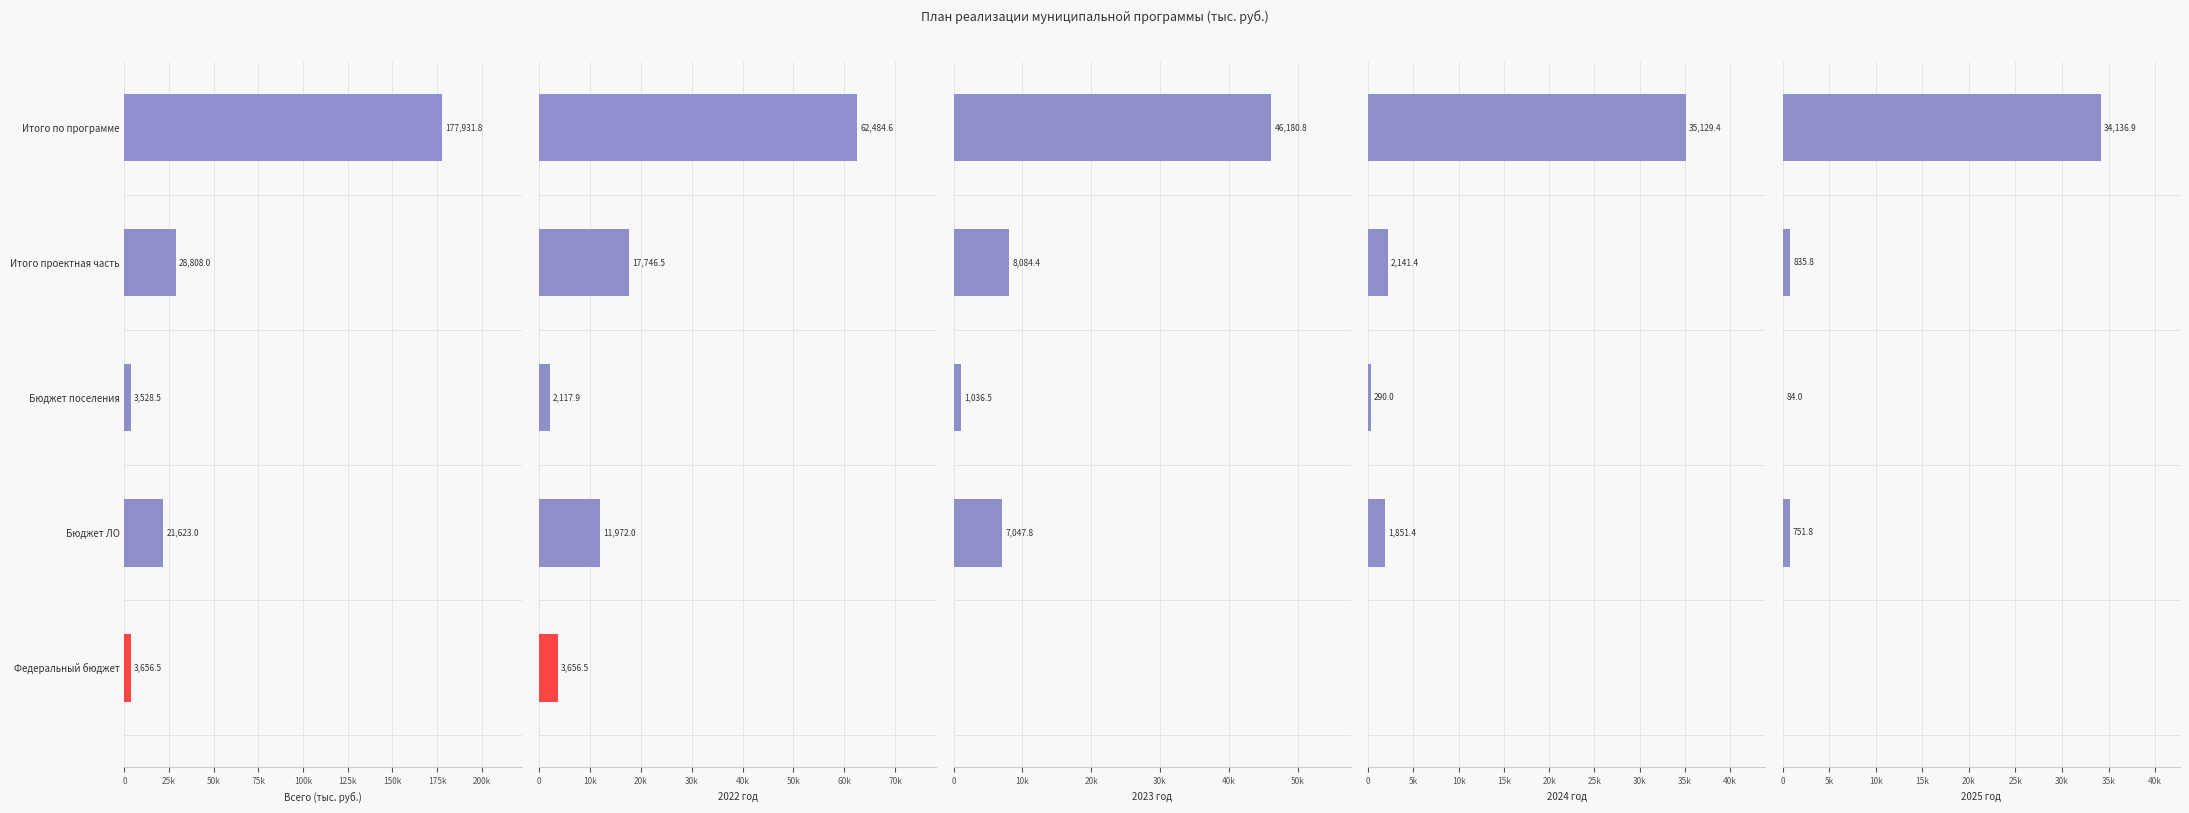

Count the number of categories in the chart.

5